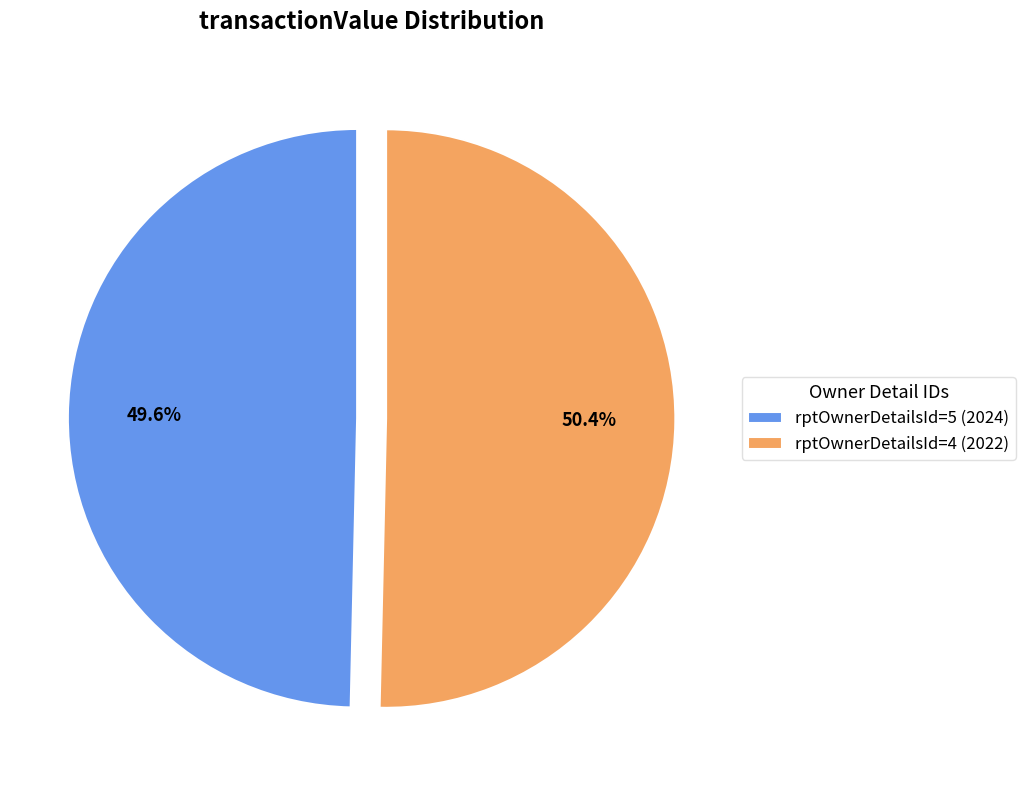

What is the ratio of the value at rptOwnerDetailsId=4 (2022) to the value at rptOwnerDetailsId=5 (2024)?

1.0